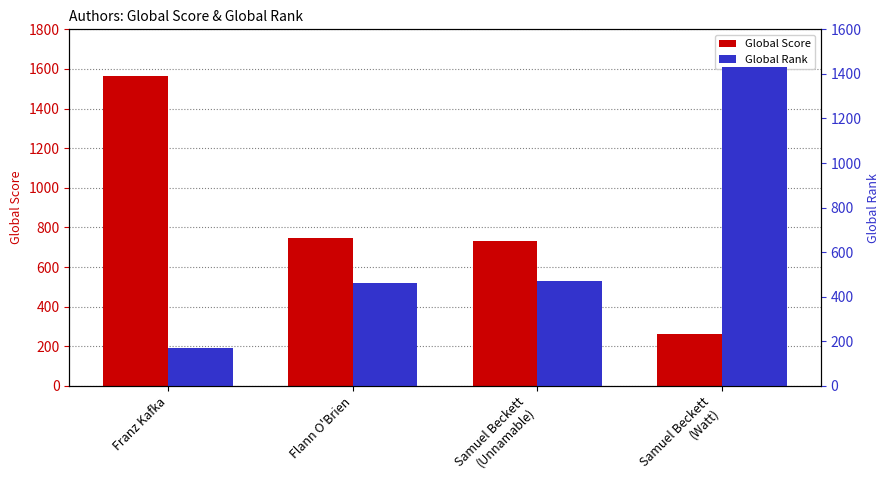

Reading right to left, list all the values displayed in this chart.

Global Score: 261	734	747	1562
Global Rank: 1433	471	464	171